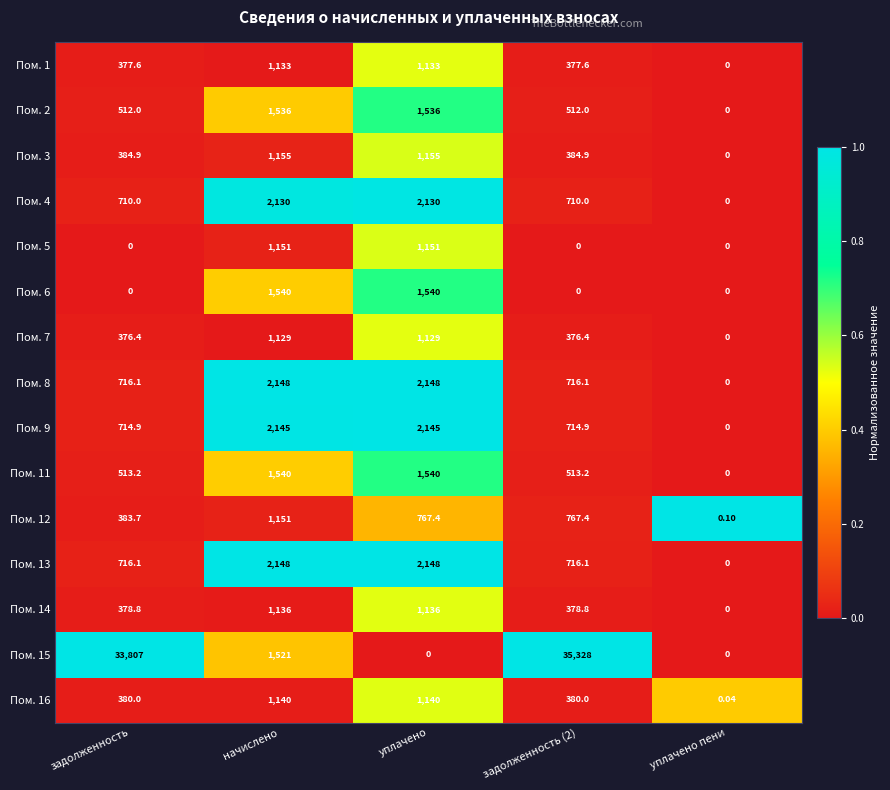

Where is Пом. 12 nearest to the value 575?

задолженность